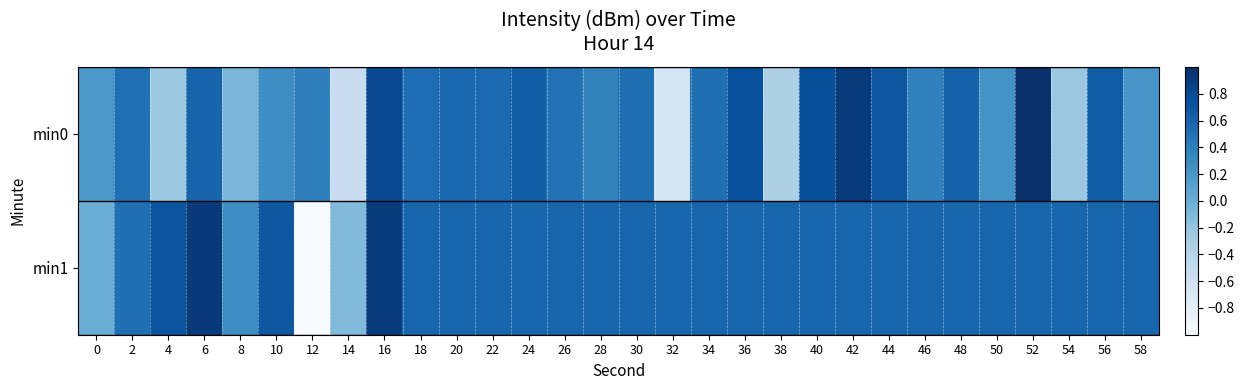

Which series has the largest total across all categories?

min1